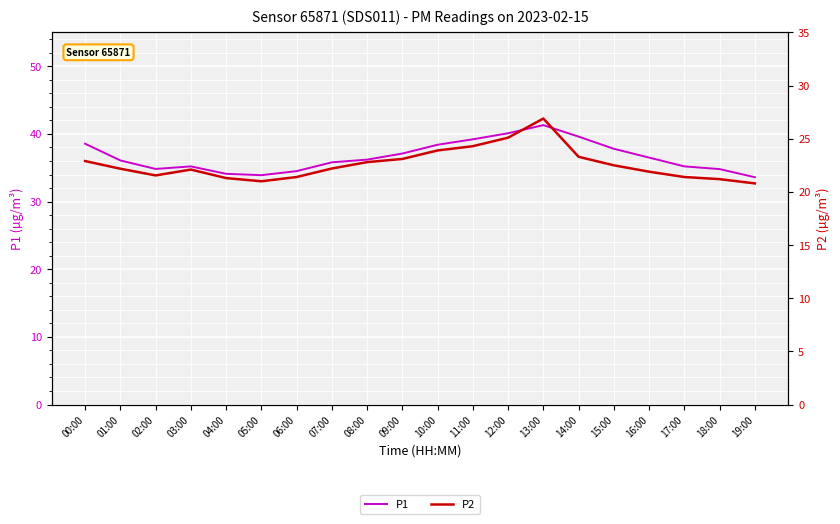

Which series changed the most between 05:00 and 19:00?

P1